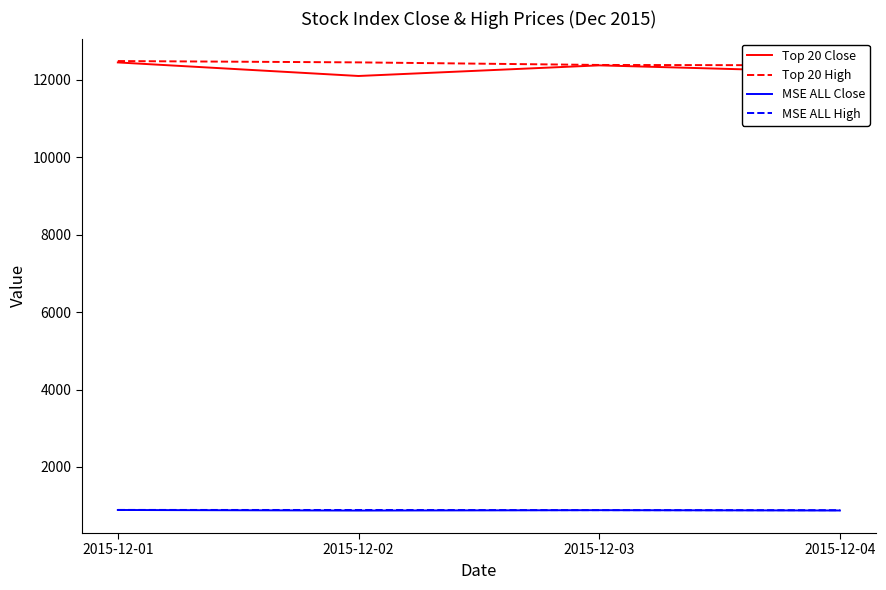

Rank the series at 2015-12-02 from highest to lowest value.

Top 20 High, Top 20 Close, MSE ALL High, MSE ALL Close